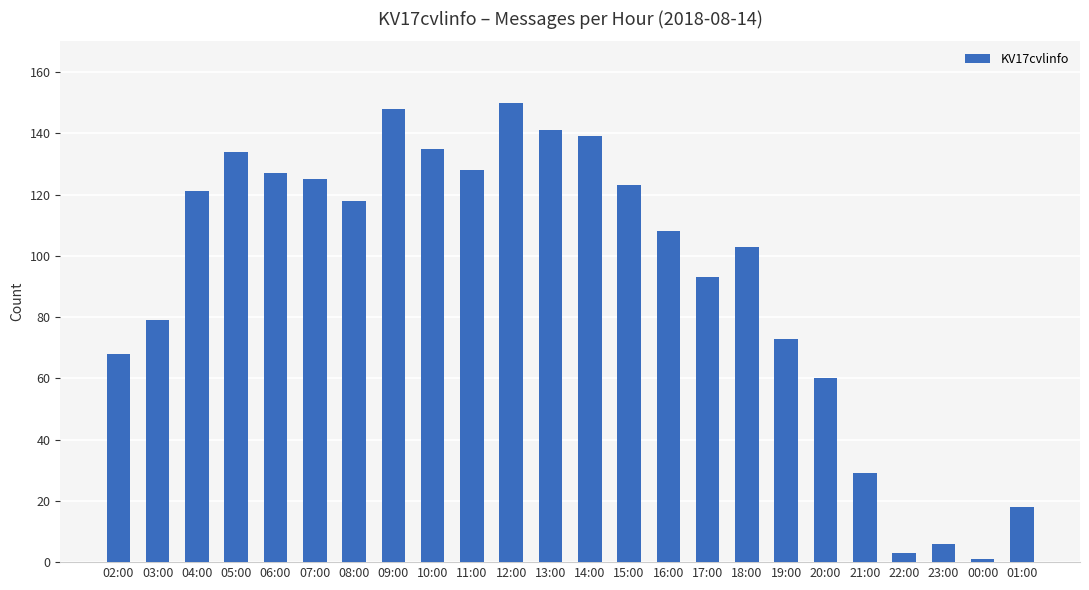

Does the chart contain stacked bars?

No